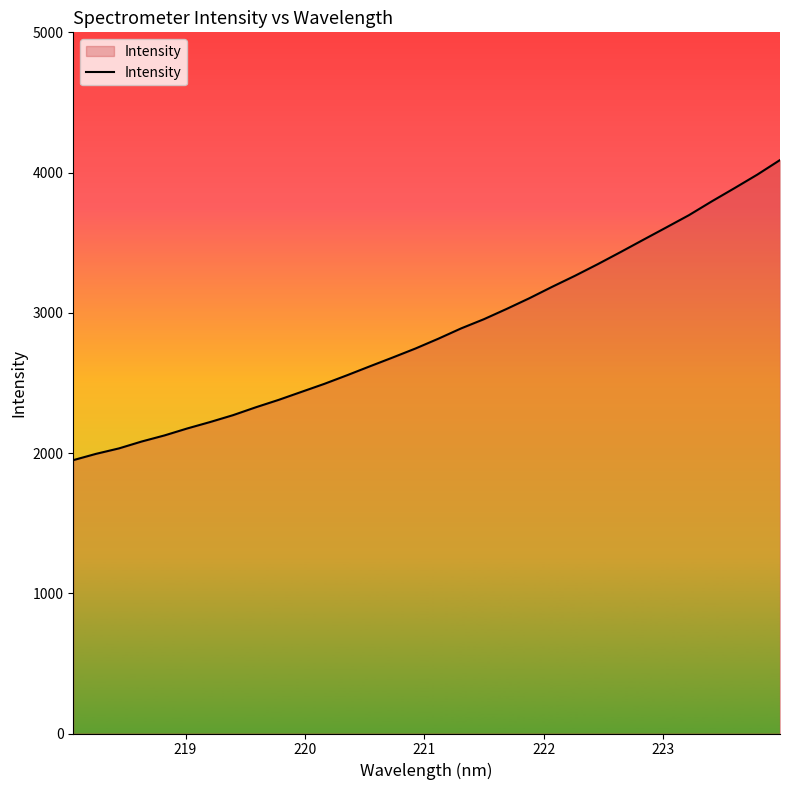

What is the greatest value displayed?

4089.3